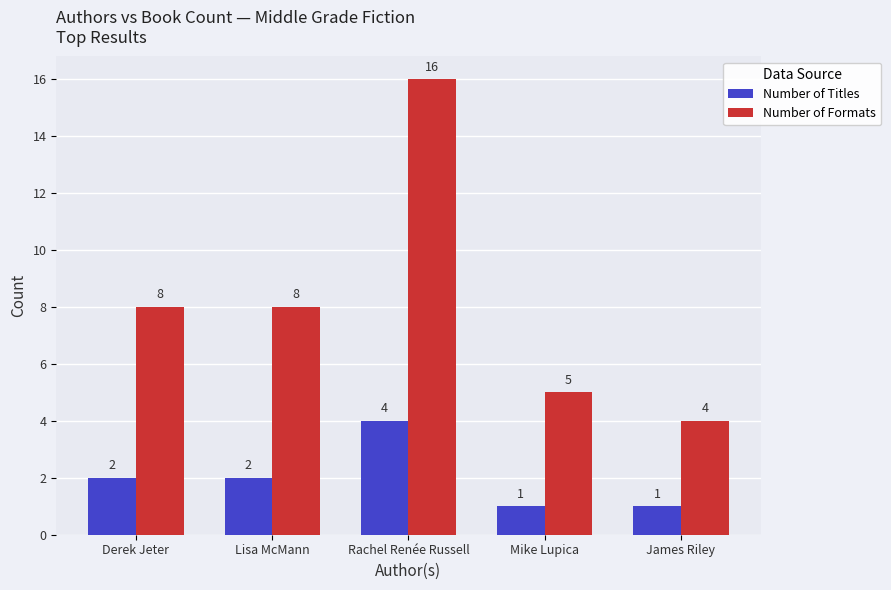

What is the sum of all Number of Titles values?

10